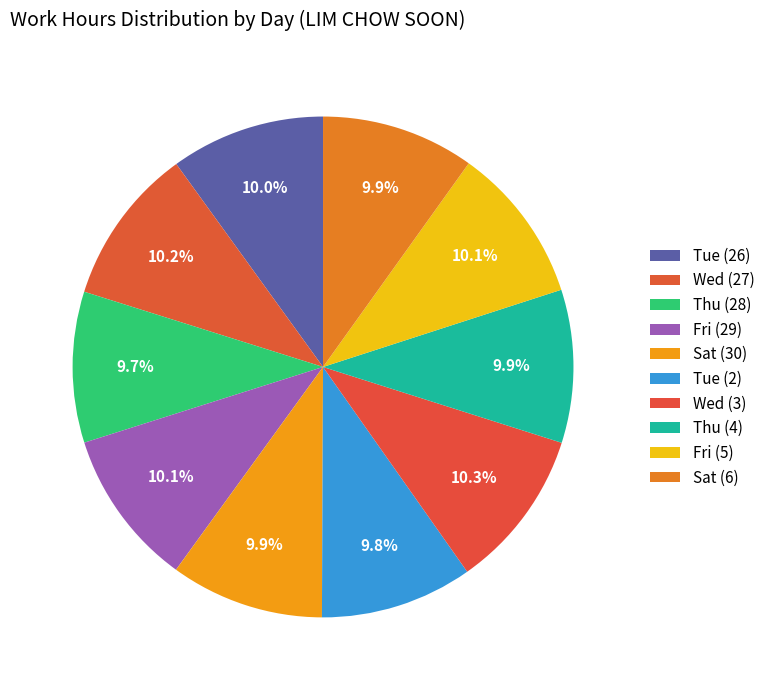

Is there a majority slice in this chart?

No